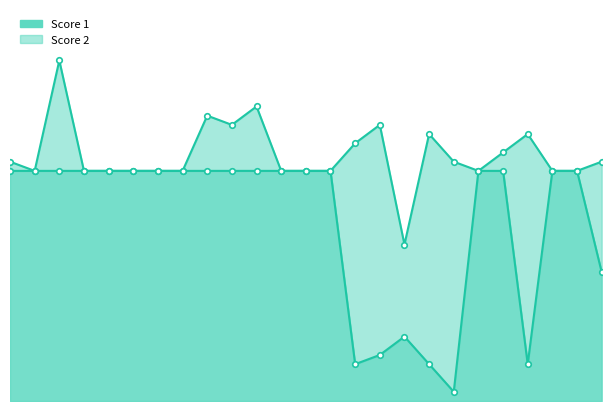

What is the change in value from 4 to 19?

-24